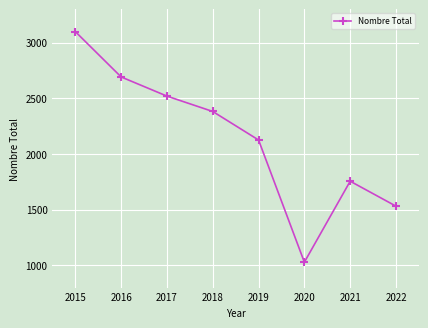

Between 2018 and 2019, which is larger?

2018